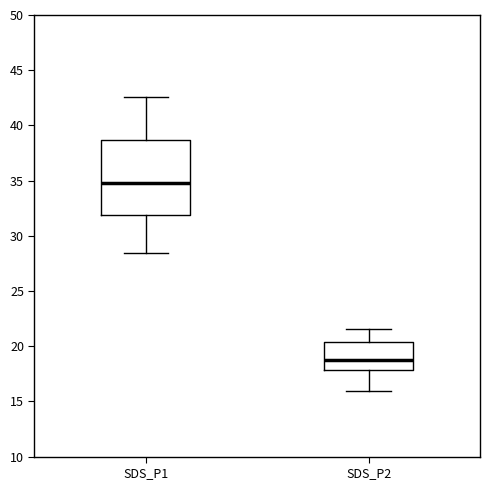

Reading left to right, read every box against the y-axis: the position of its median line, the range the box covers, and the ends of its whiskers. The values are not printed on the chart, so give them approximately, as read against the axis.

SDS_P1: median 35.0, box 32.0 to 38.5, whiskers 28.5 to 42.5
SDS_P2: median 18.5, box 18.0 to 20.5, whiskers 16.0 to 21.5